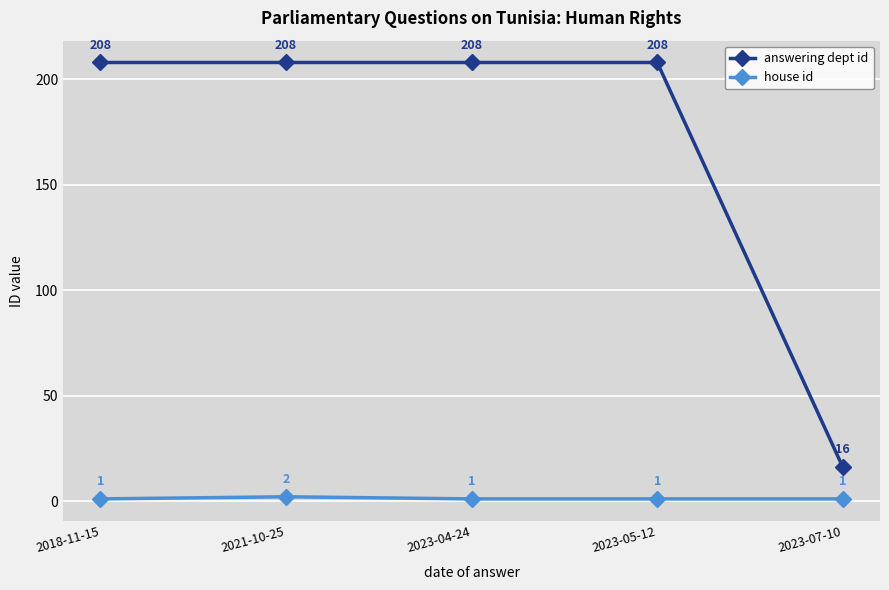

List the series in order of their peak value, lowest first.

house id, answering dept id